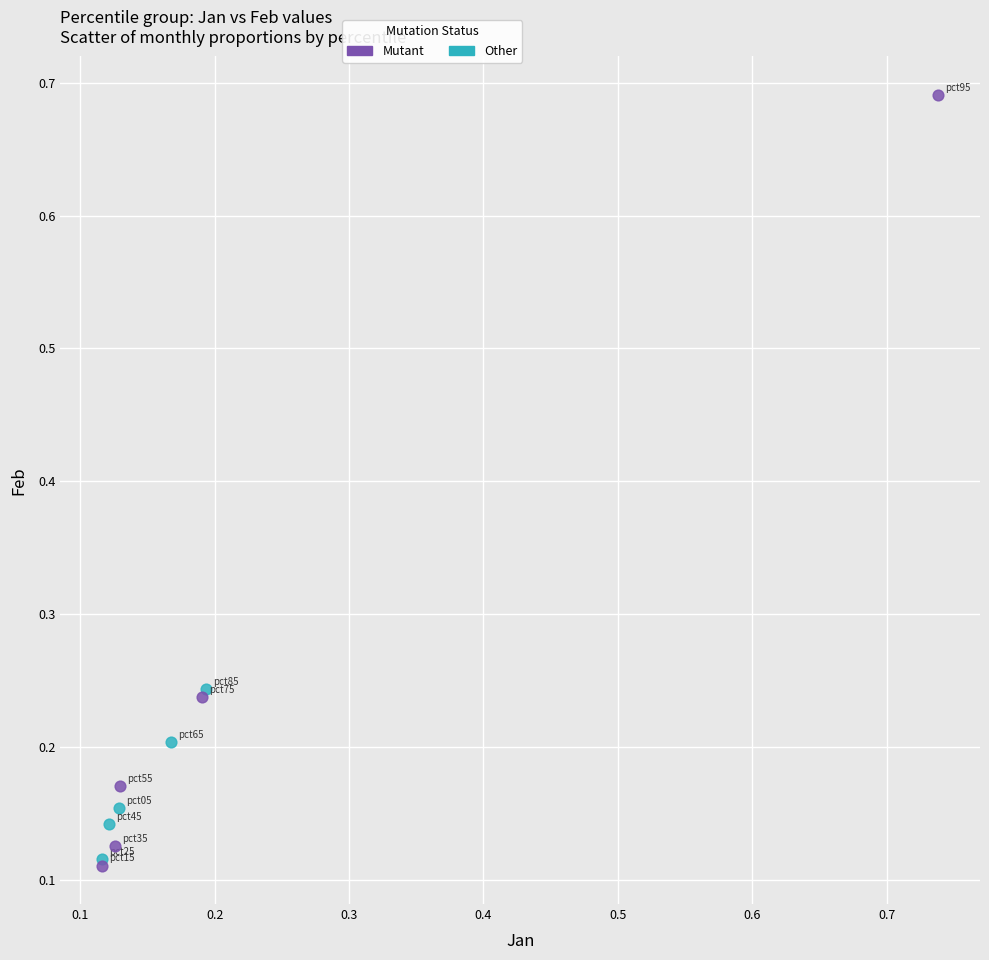

Which series has the largest Y range (max minus min)?

Mutant